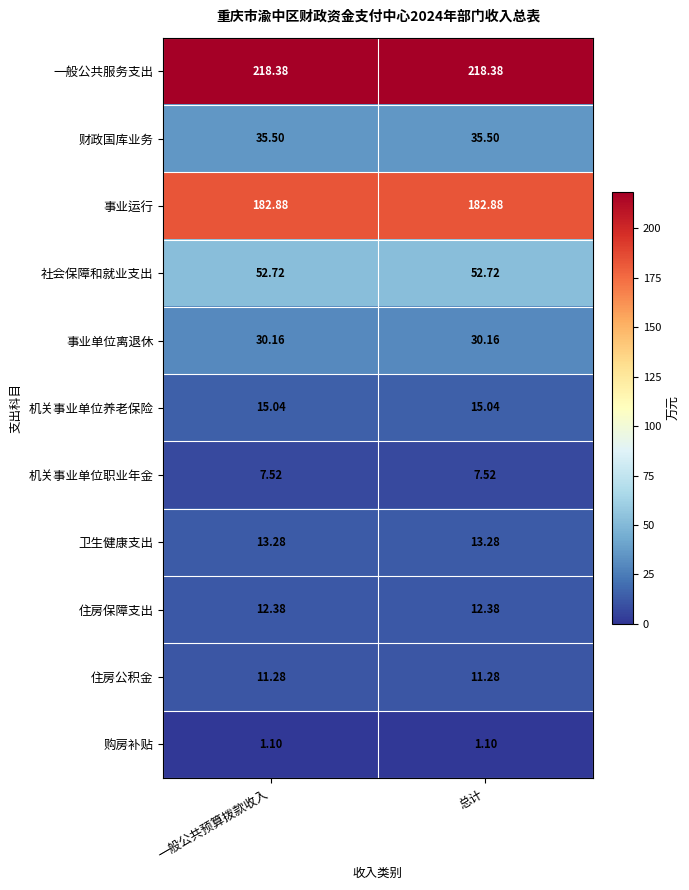

Is the value of 事业单位离退休 at 一般公共预算拨款收入 greater than the value of 购房补贴 at 一般公共预算拨款收入?

Yes